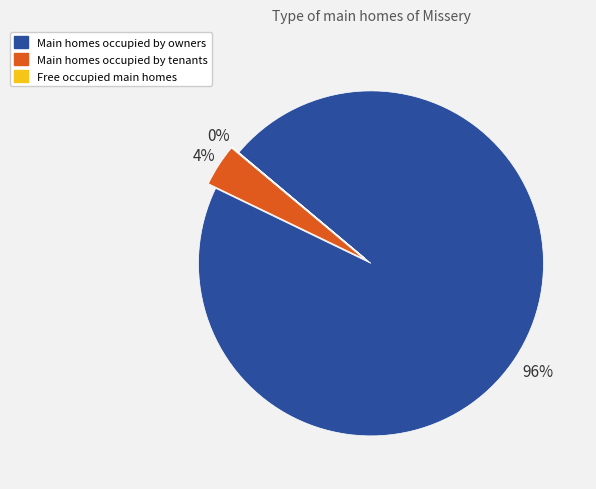

The Main homes occupied by owners slice represents 82% of the pie. True or false?

False